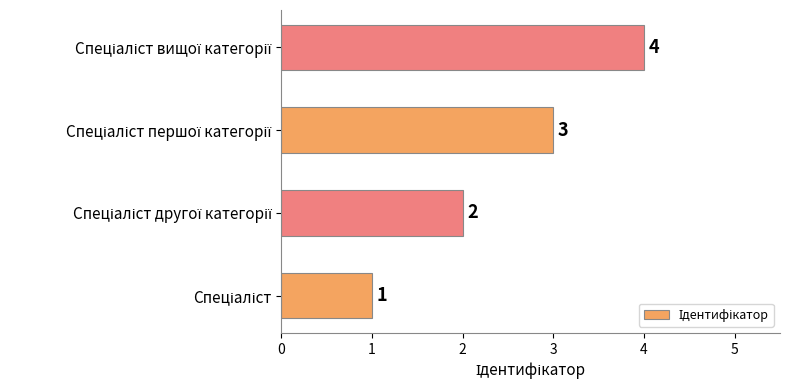

How many values are between 2 and 4?

3